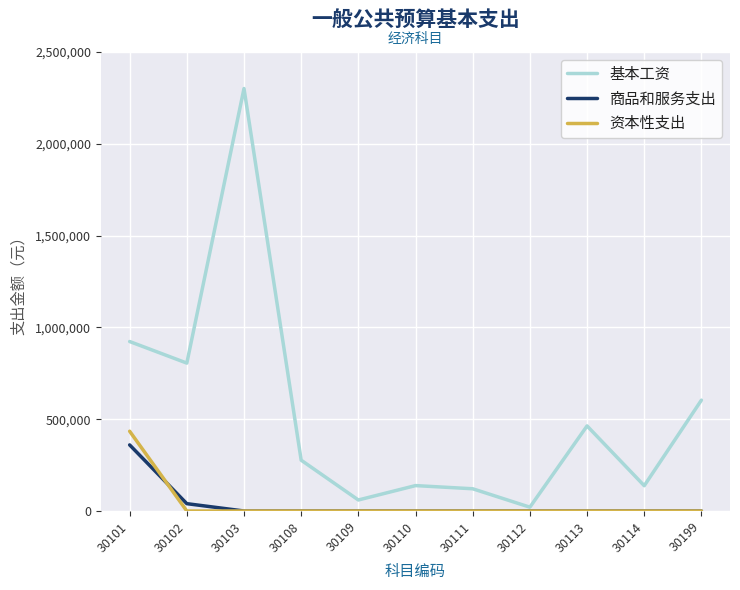

How many lines are shown in the chart?

3